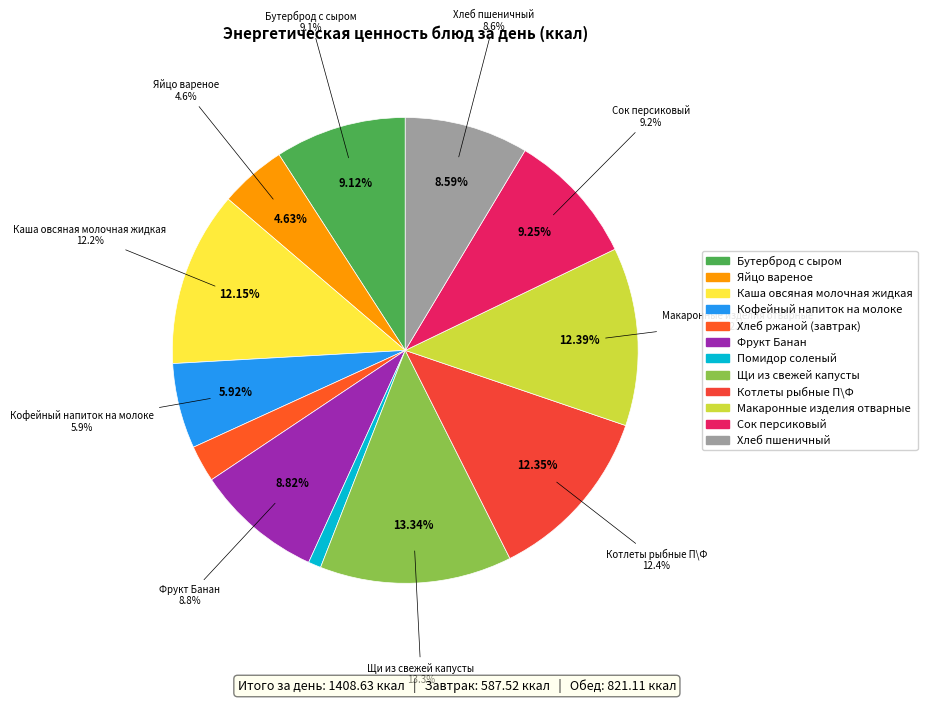

How much of the chart is everything except Сок персиковый?

90.8%